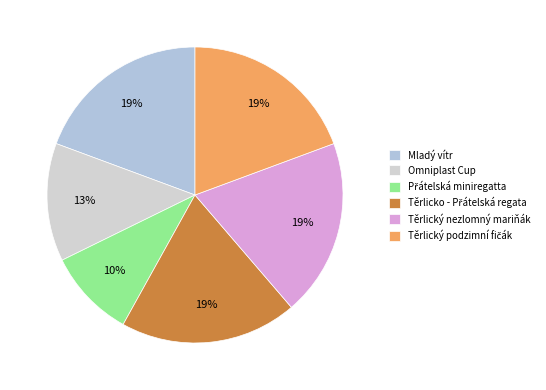

Is there a majority slice in this chart?

No